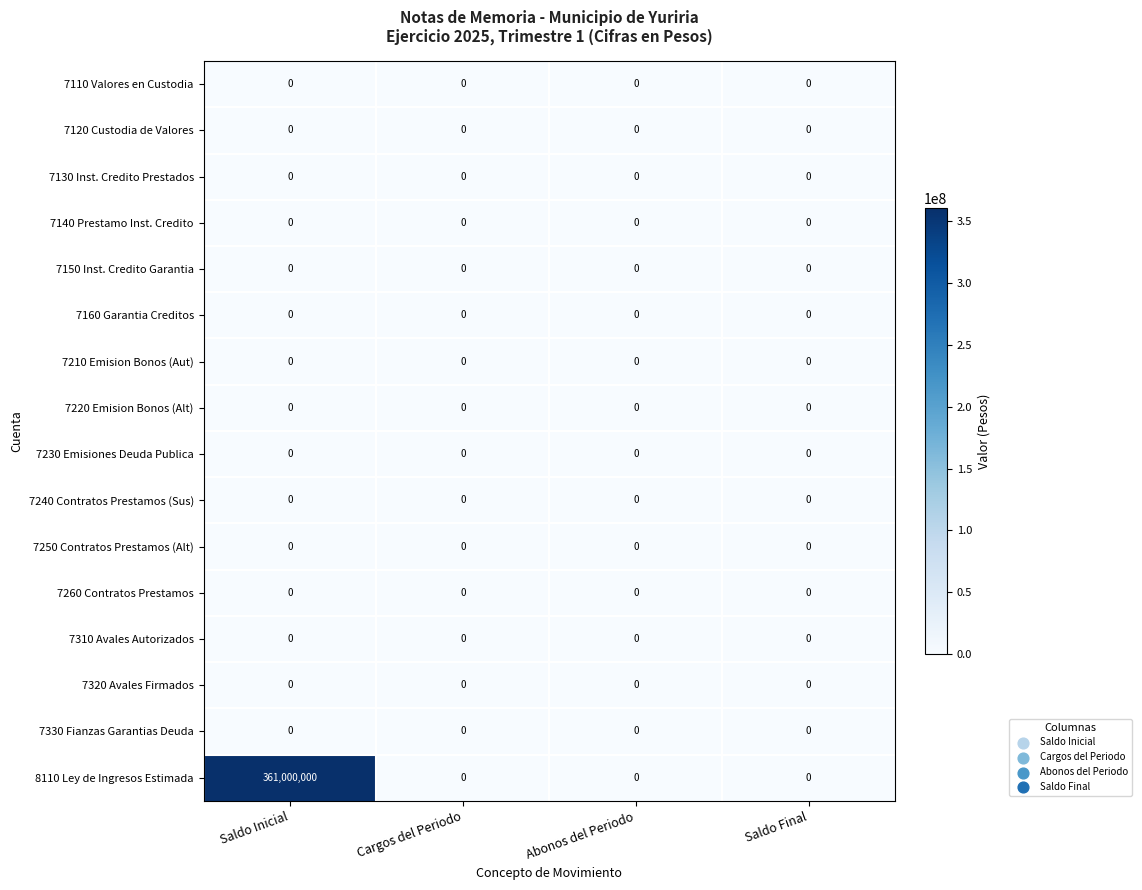

Which series has the largest total across all categories?

8110 Ley de Ingresos Estimada